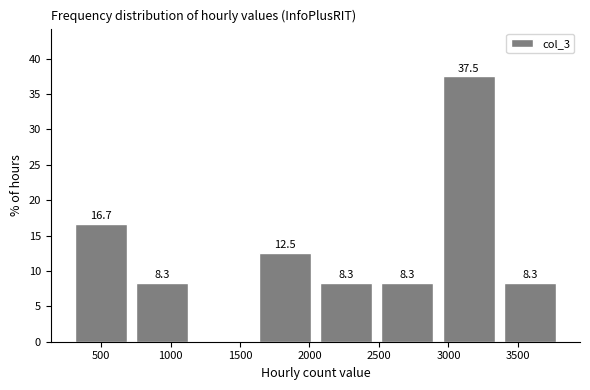

Over which range of the x-axis is the bar tallest?

2900 to 3350